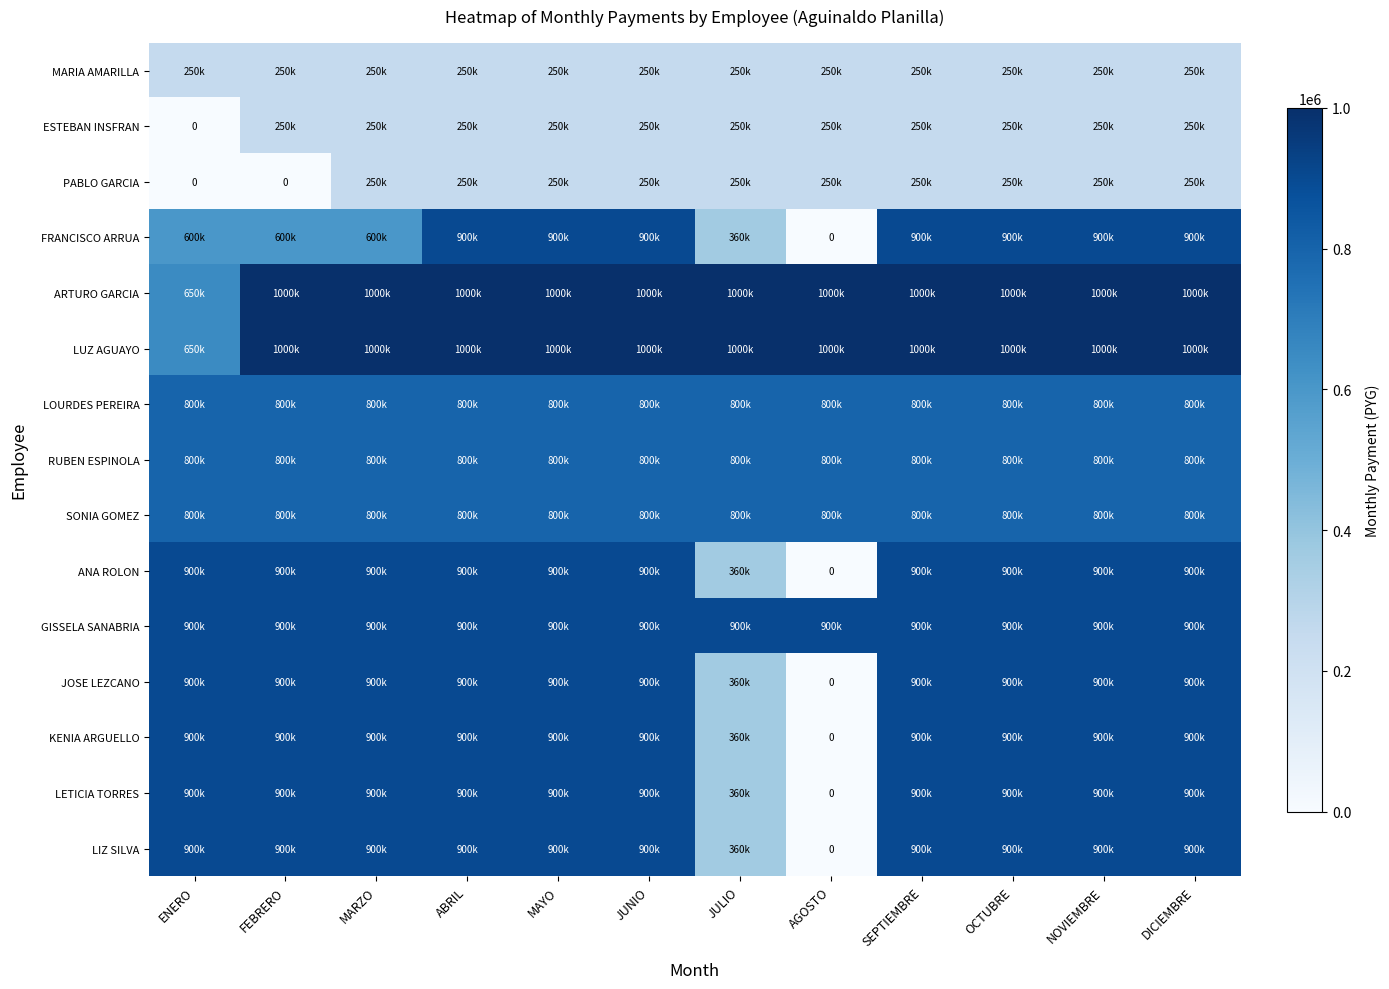

At which label does FRANCISCO ARRUA reach its minimum?

AGOSTO